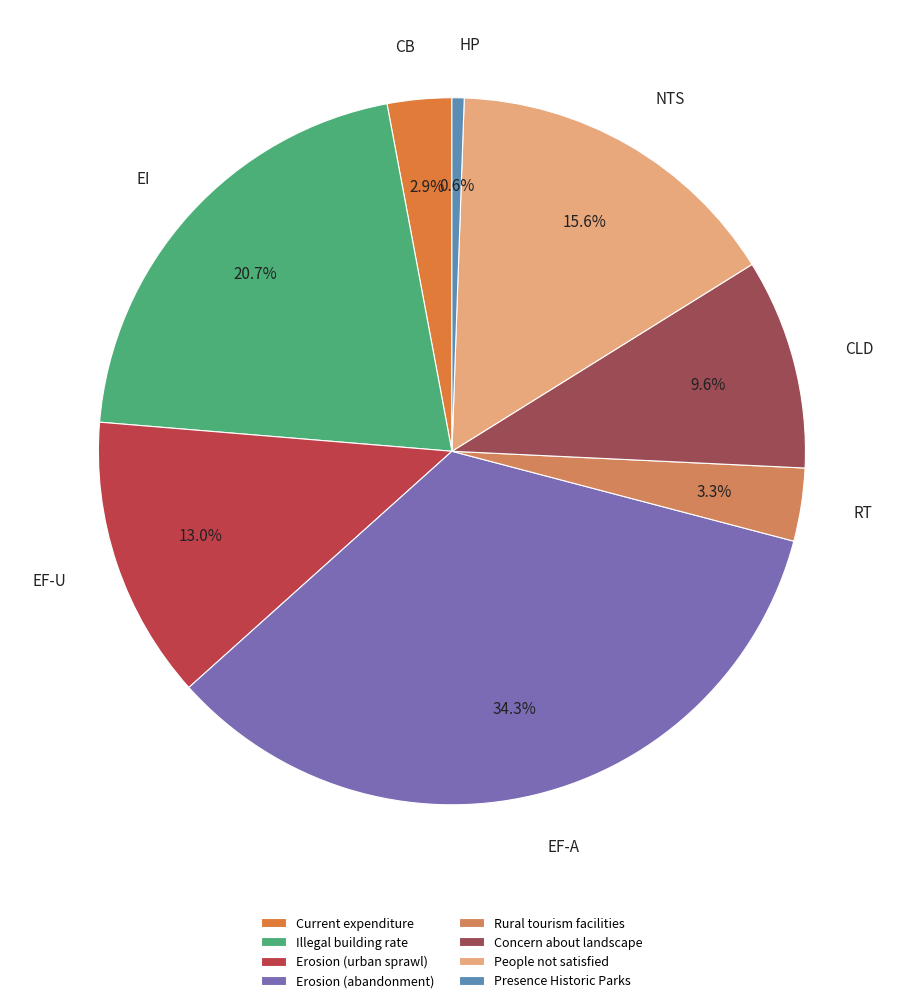

What is the largest slice in the pie chart?

Erosion (abandonment)